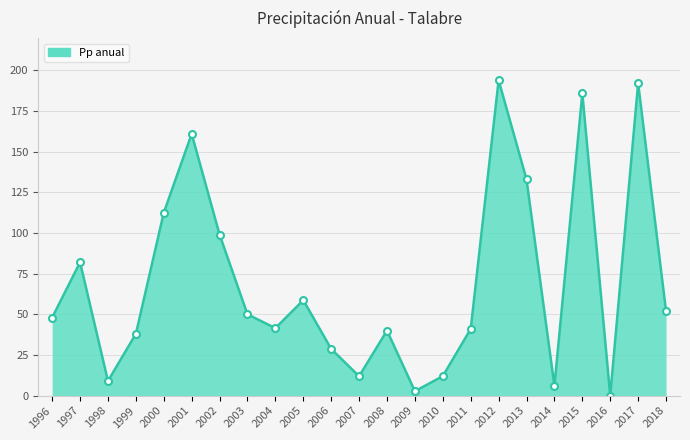

Approximately how many times larger is the value at 2004 compared to 2001?

0.3